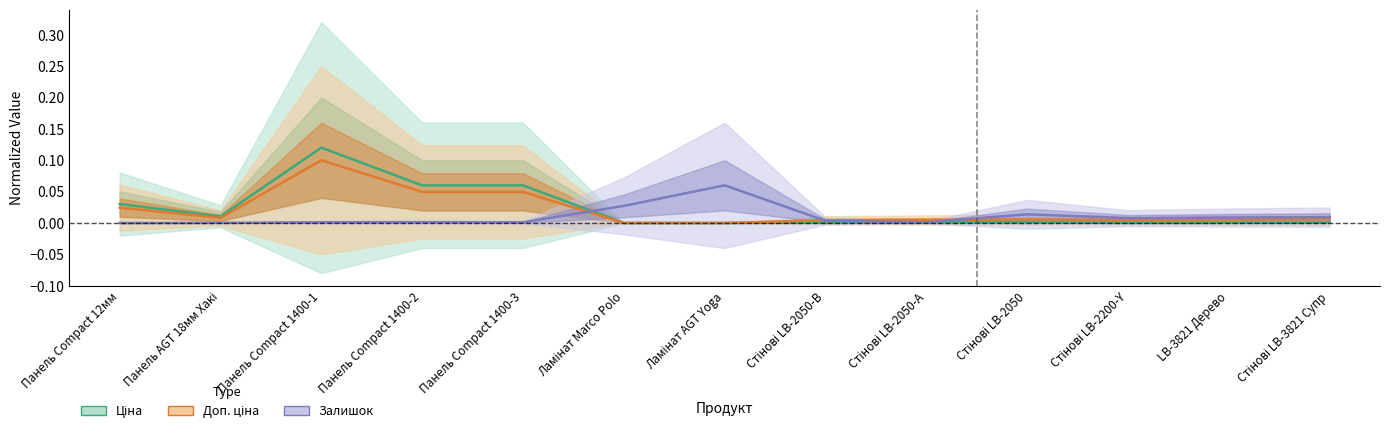

Does the chart have visible grid lines?

No